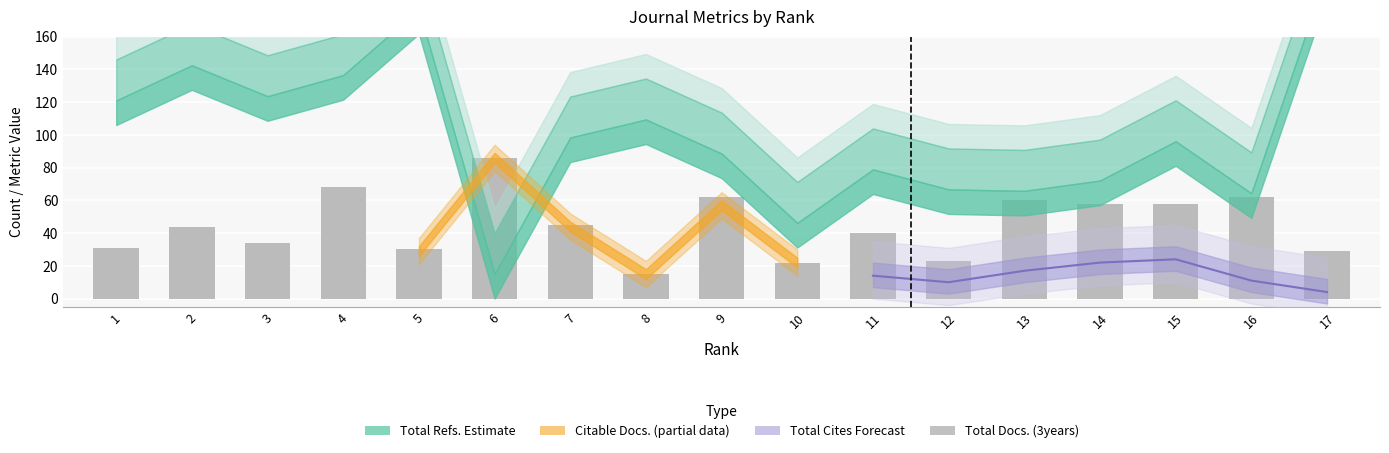

Where does the data first go above 44?

4